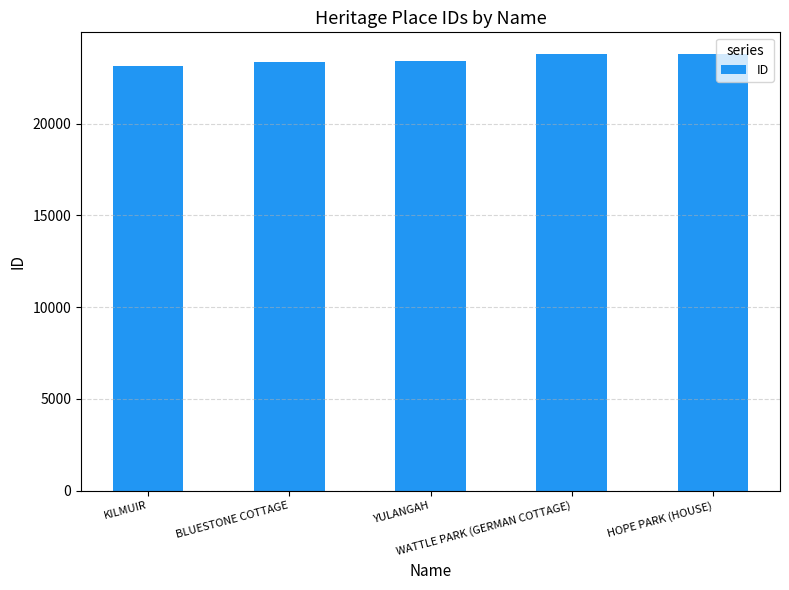

What is the average value?

23498